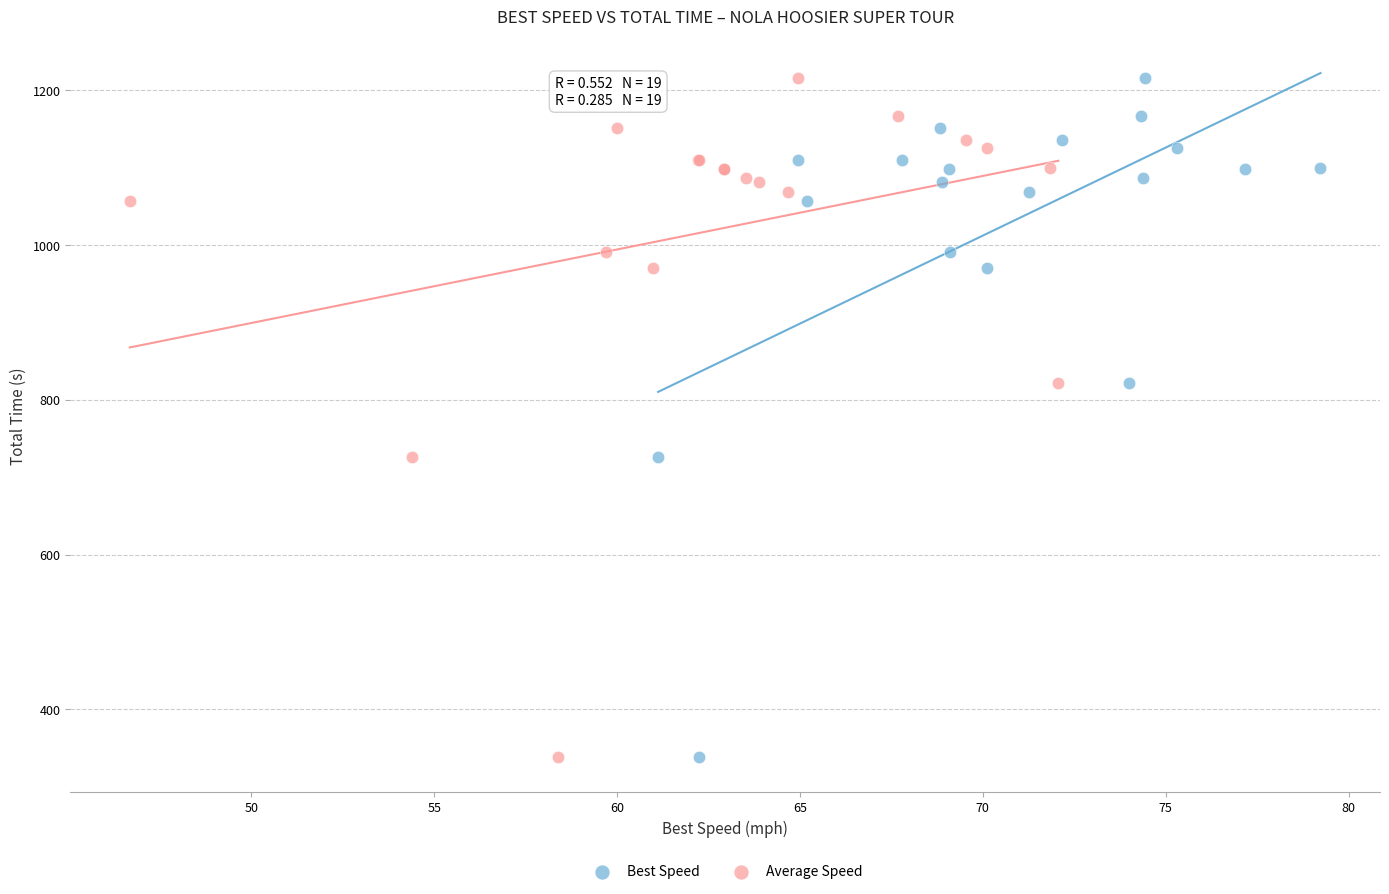

What are all the series names shown in the legend?

Best Speed, Average Speed